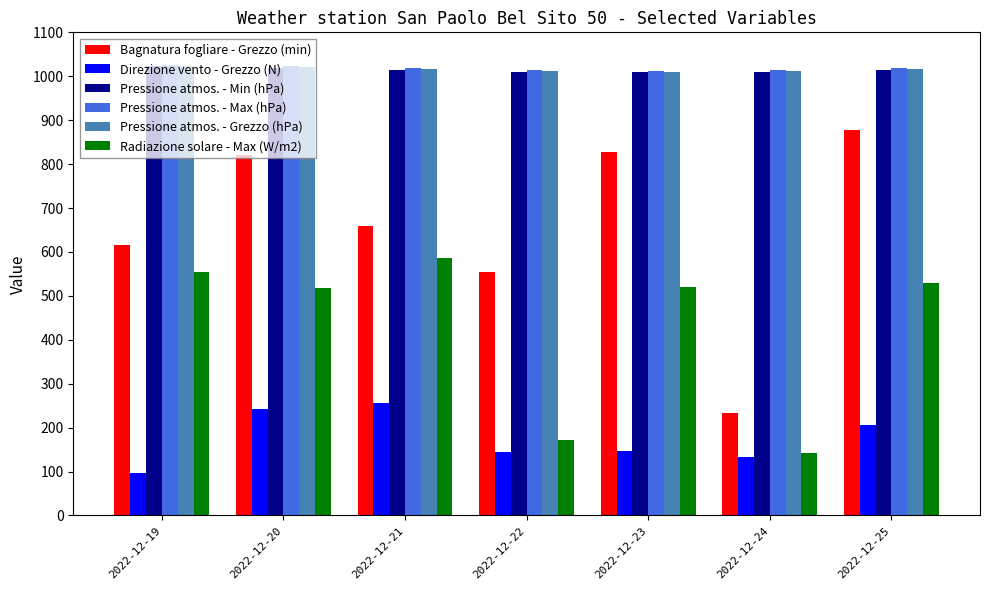

Does the chart contain any negative values?

No